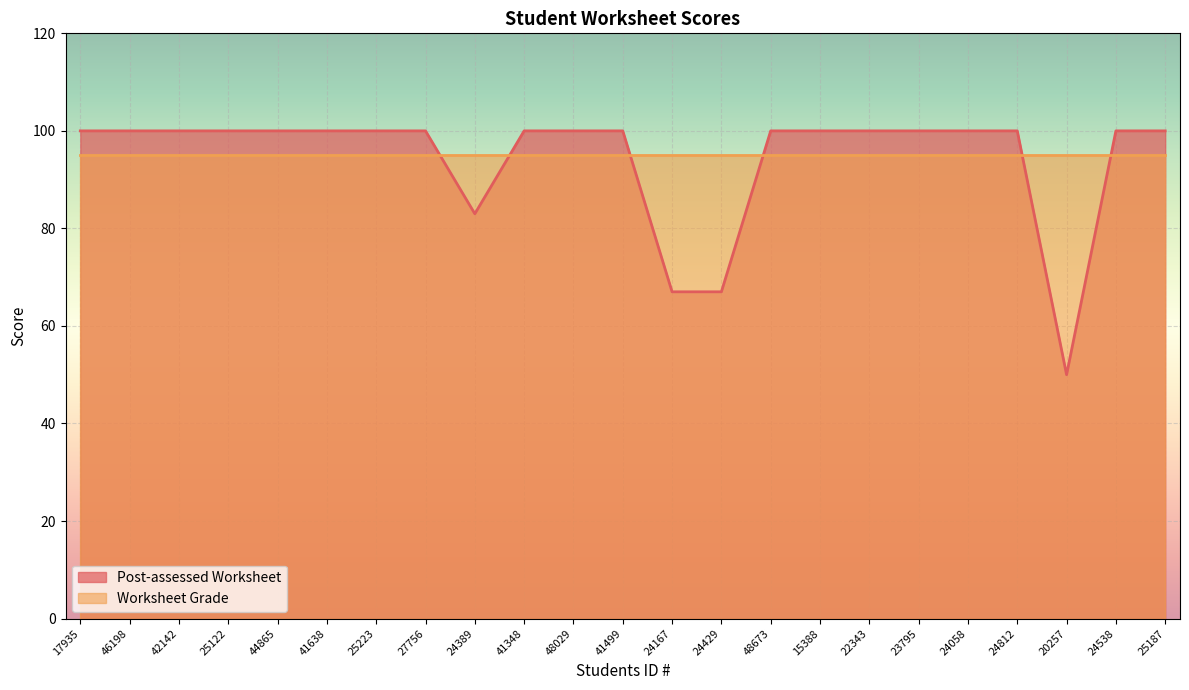

Reading right to left, transcribe all the data shown in this chart.

25187=100	24538=100	20257=50	24812=100	24058=100	23795=100	22343=100	15388=100	48673=100	24429=67	24167=67	41499=100	48029=100	41348=100	24389=83	27756=100	25223=100	41638=100	44865=100	25122=100	42142=100	46198=100	17935=100